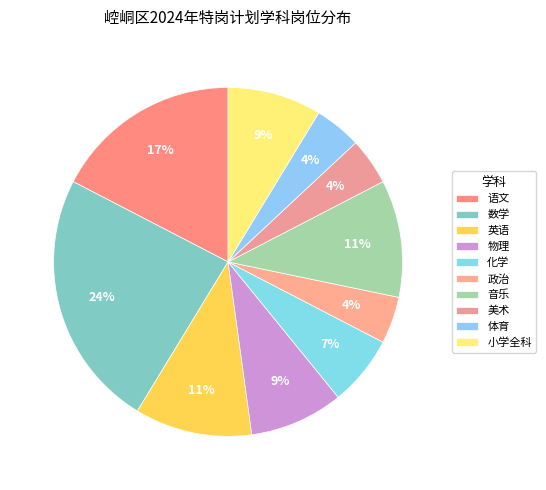

To the nearest percent, what is the combined percentage of 音乐 and 政治?

15%